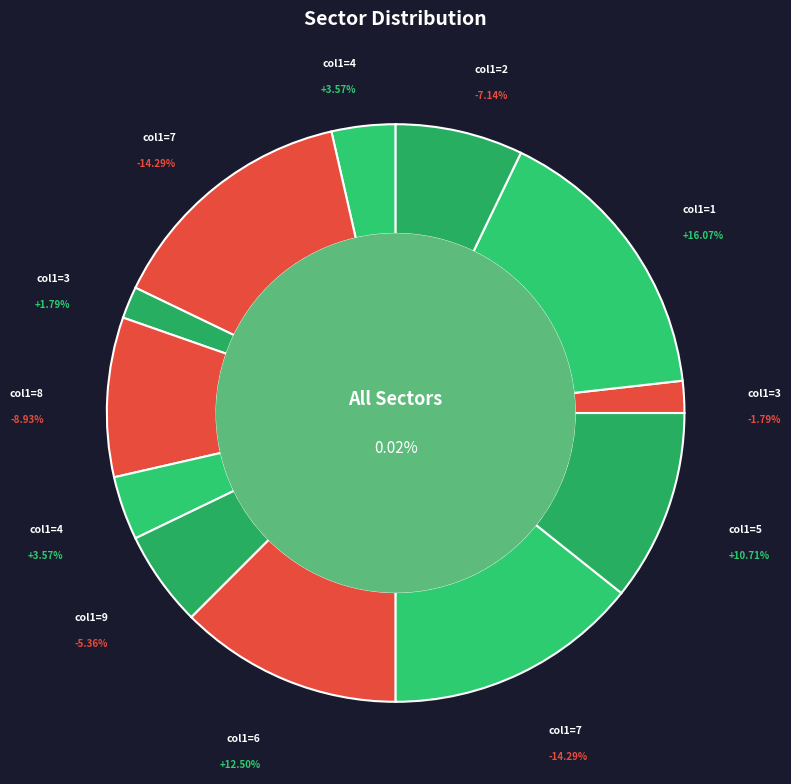

Which category has the biggest portion of the pie?

1